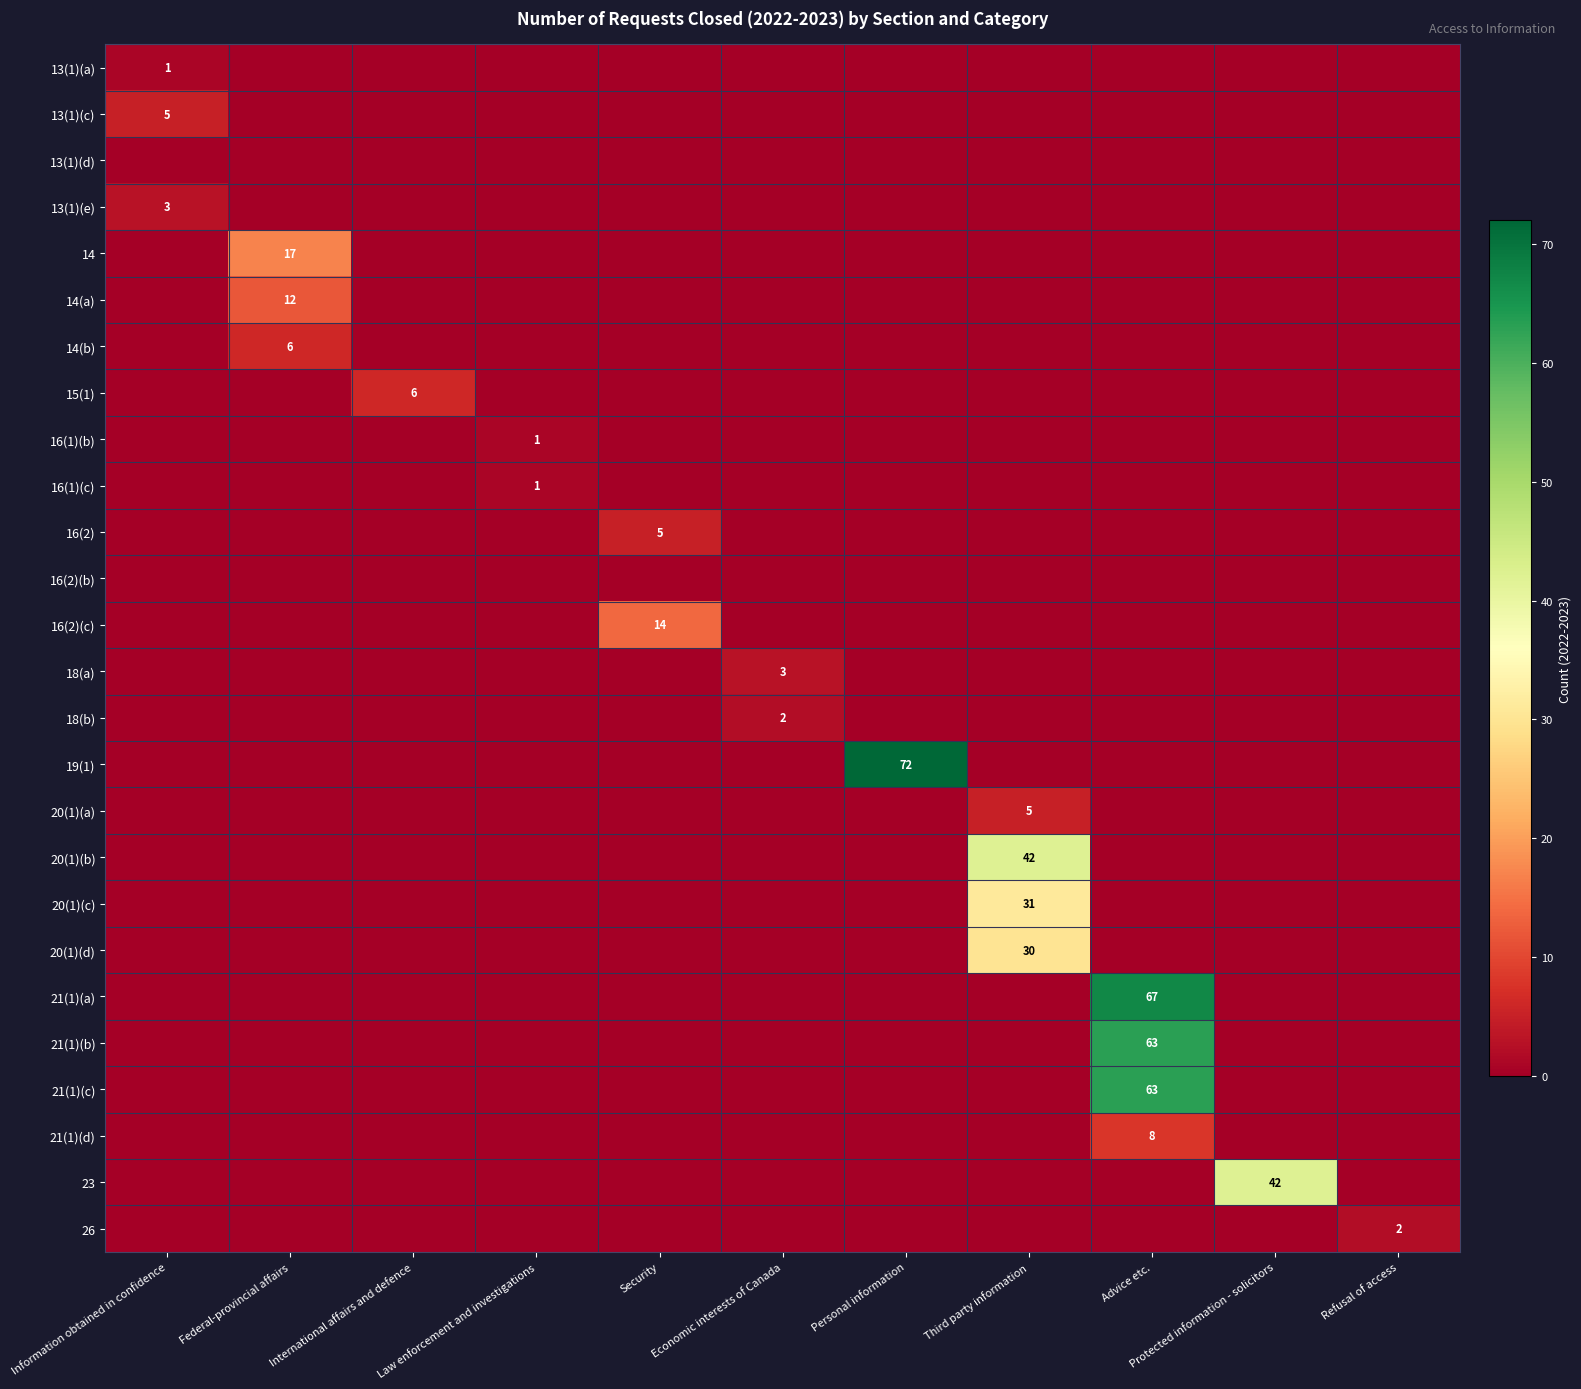

What is the total value across all series at Personal information?

72